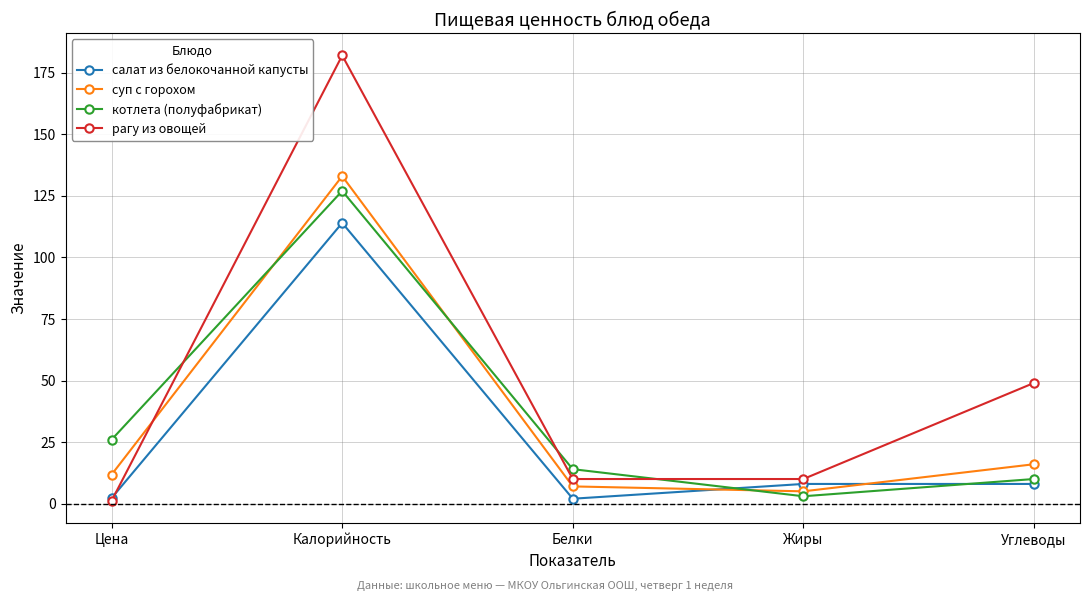

What is the maximum value for салат из белокочанной капусты?

114.0